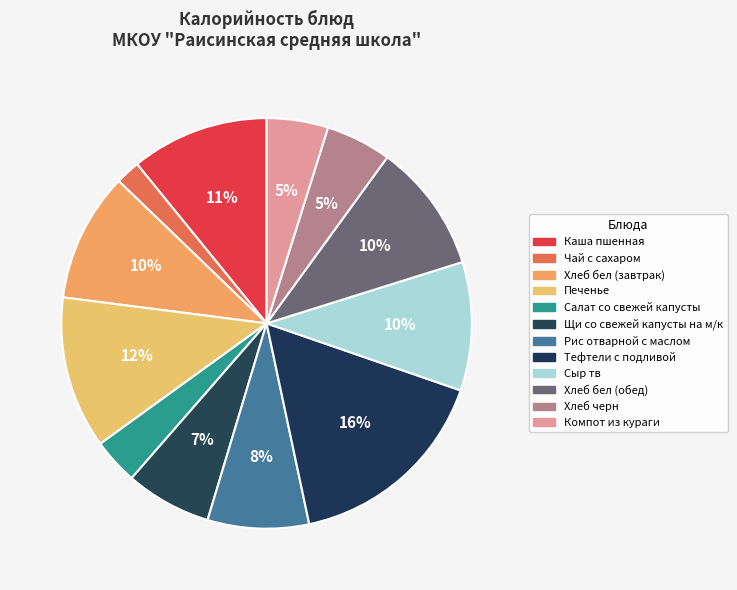

Is Салат со свежей капусты the majority of the pie?

No